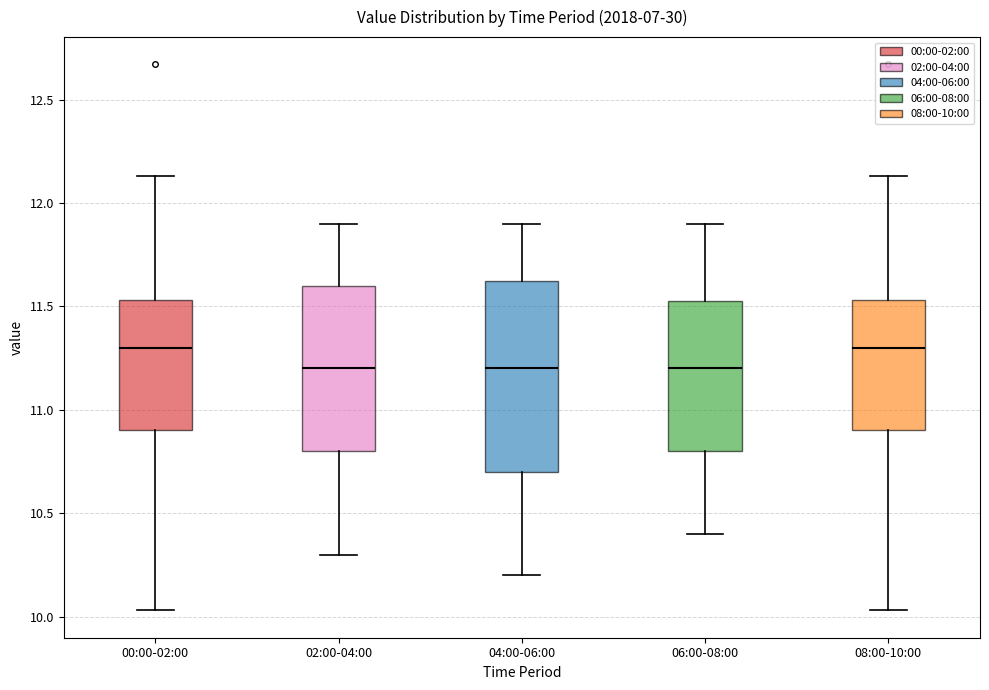

Reading left to right, transcribe this box plot: for each box, give where its median line is, the range the box spans, and where its two whiskers end, as read against the y-axis. The values are not printed on the chart, so give them approximately, as read against the axis.

00:00-02:00: median 11.30, box 10.90 to 11.55, whiskers 10.05 to 12.15
02:00-04:00: median 11.20, box 10.80 to 11.60, whiskers 10.30 to 11.90
04:00-06:00: median 11.20, box 10.70 to 11.65, whiskers 10.20 to 11.90
06:00-08:00: median 11.20, box 10.80 to 11.55, whiskers 10.40 to 11.90
08:00-10:00: median 11.30, box 10.90 to 11.55, whiskers 10.05 to 12.15